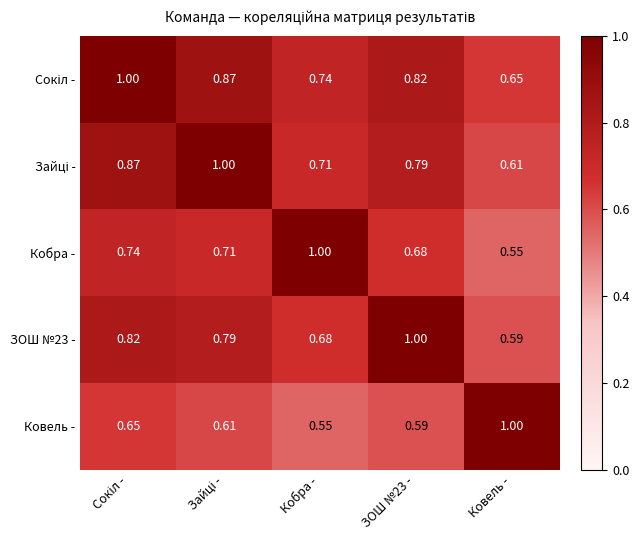

At which label is Ковель - closest to 0?

Кобра -